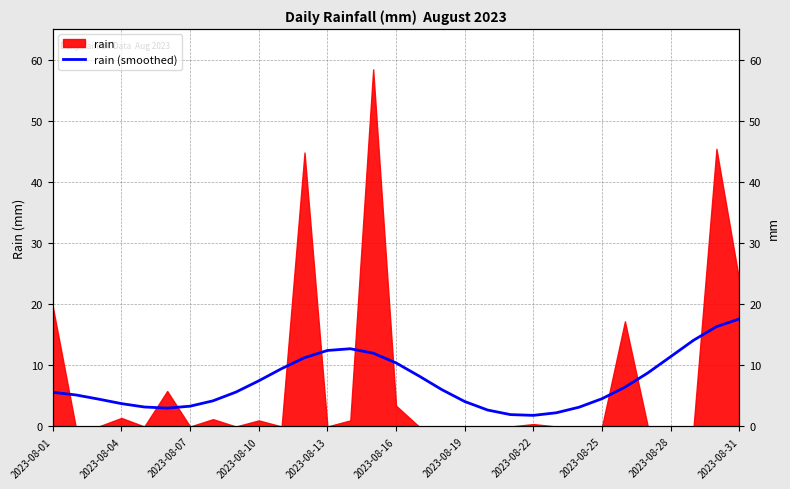

Which has a higher value, 2023-08-25 or 23?

2023-08-25